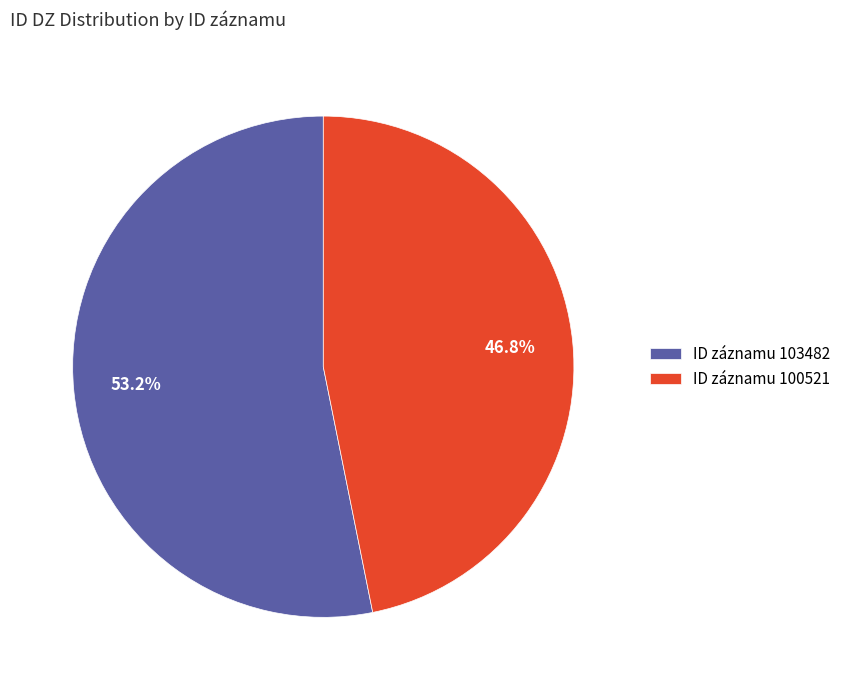

How many slices are in this pie chart?

2